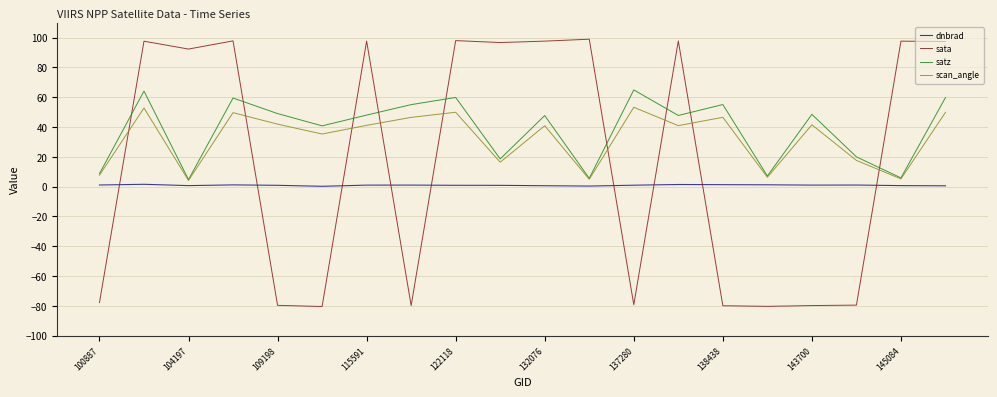

What is the minimum value shown in the chart?

-80.4